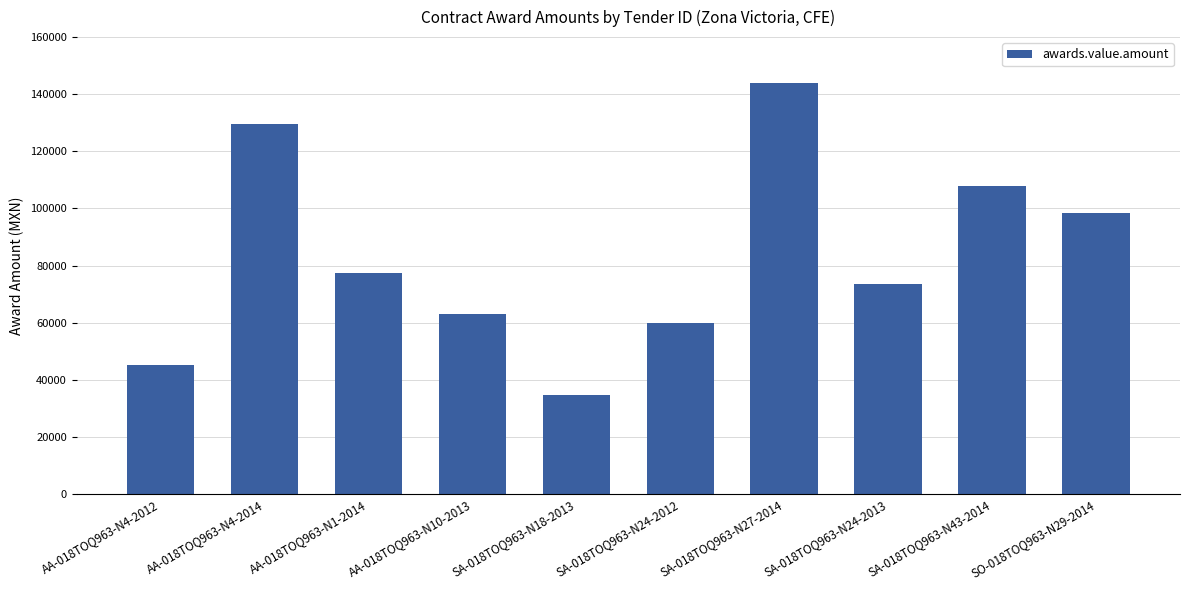

List the labels in order of value, largest first.

SA-018TOQ963-N27-2014, AA-018TOQ963-N4-2014, SA-018TOQ963-N43-2014, SO-018TOQ963-N29-2014, AA-018TOQ963-N1-2014, SA-018TOQ963-N24-2013, AA-018TOQ963-N10-2013, SA-018TOQ963-N24-2012, AA-018TOQ963-N4-2012, SA-018TOQ963-N18-2013